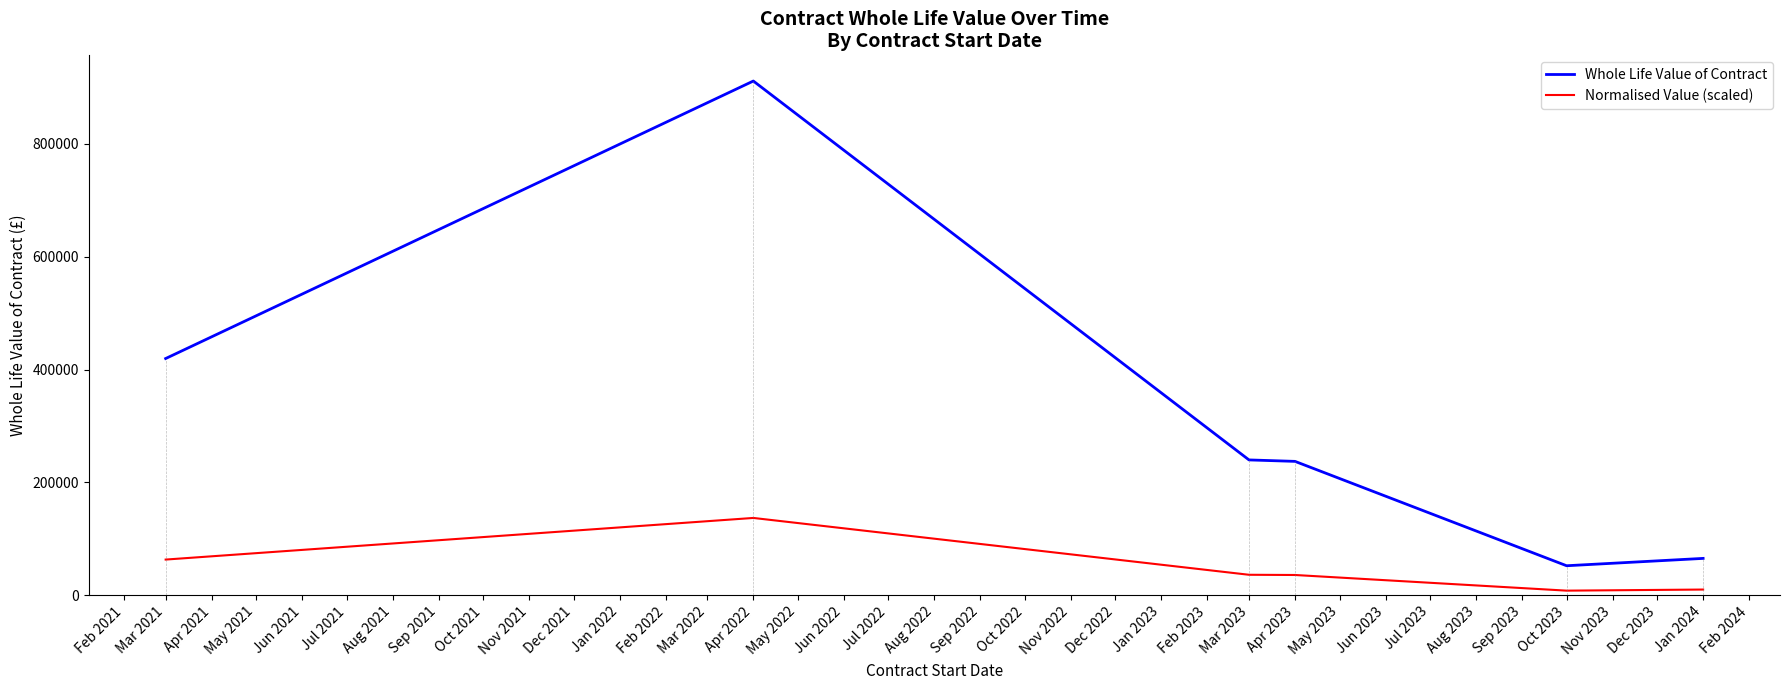

Reading right to left, extract all data points from this chart.

Whole Life Value of Contract: 65000.0	51975.0	237076.7	239652.1	911638.4	419473.6
Normalised Value (scaled): 9750.0	7796.2	35561.5	35947.8	136745.8	62921.0